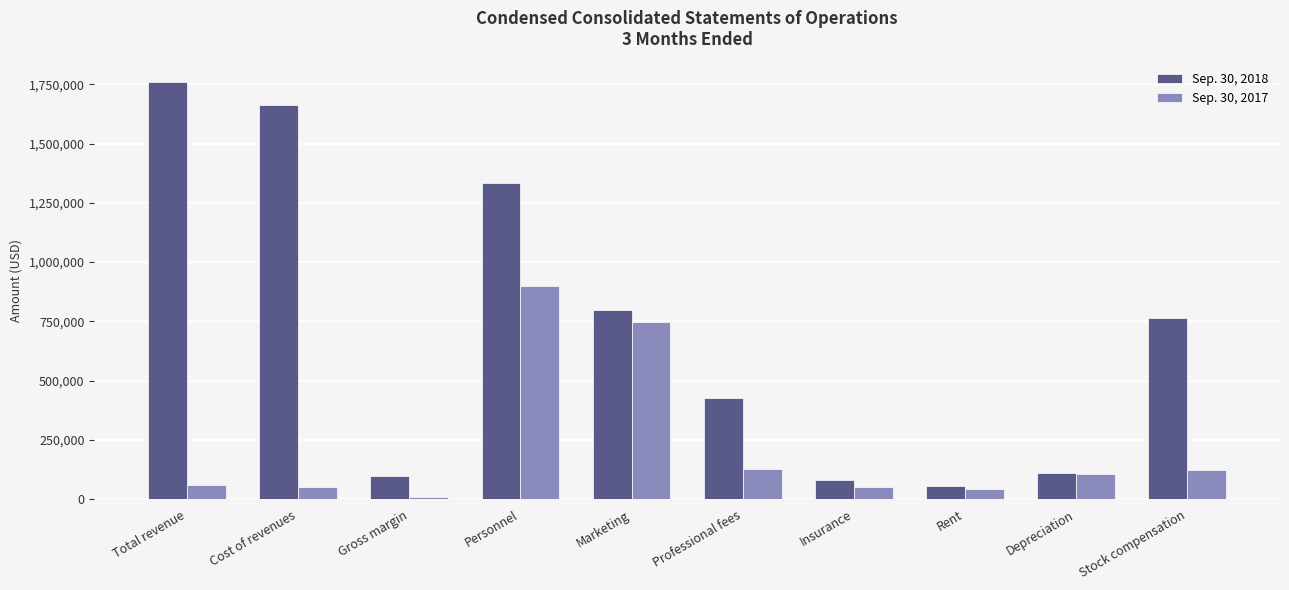

At how many categories does at least one series exceed 1453377?

2